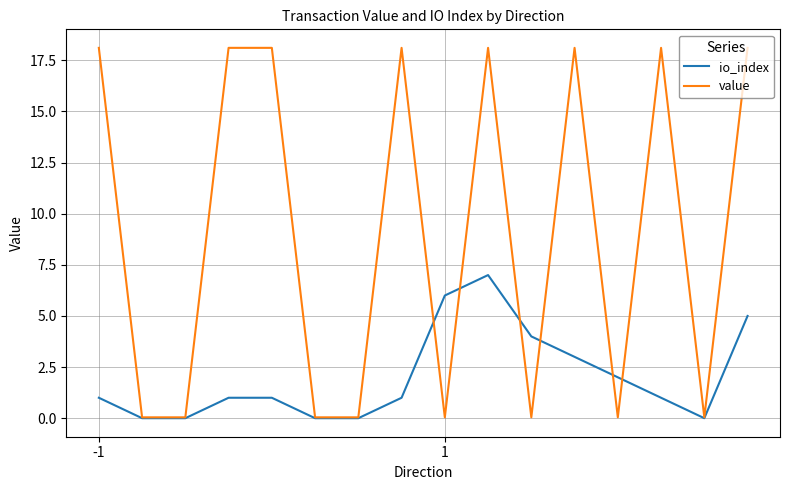

Count the io_index values in the range 0 to 4.

13